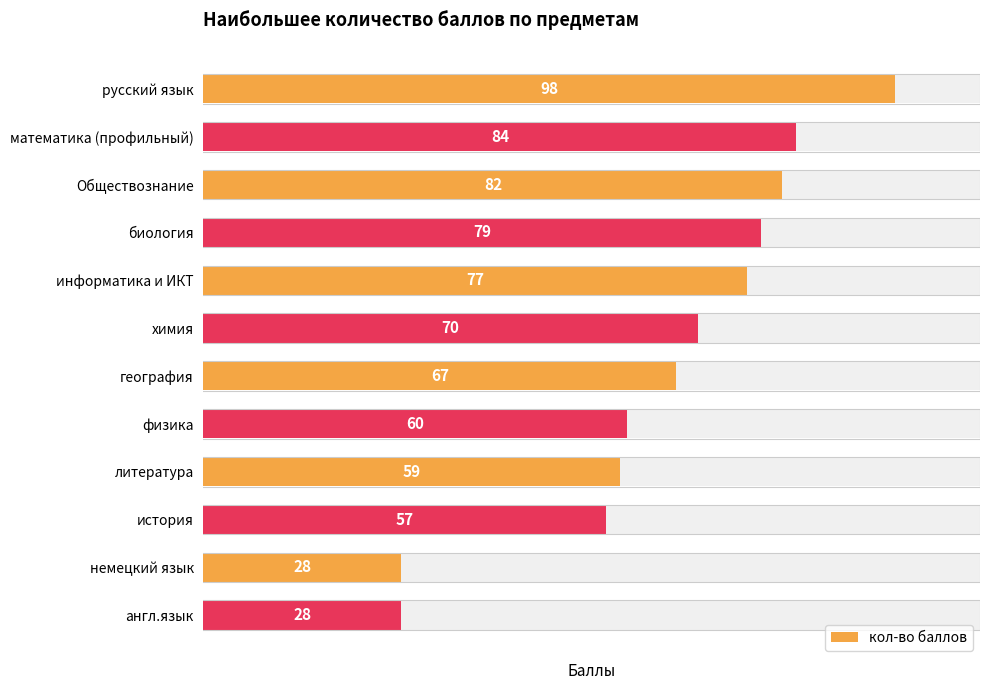

Does the chart contain any negative values?

No